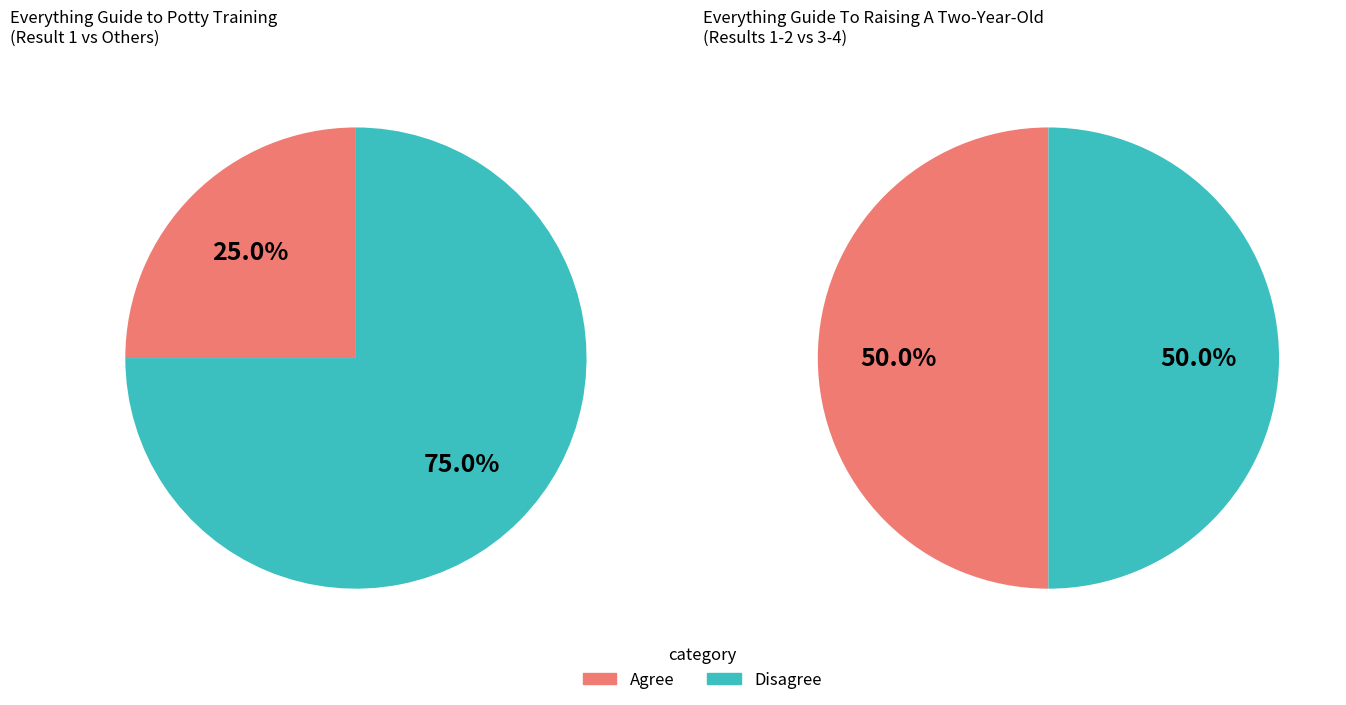

What percentage is the 2 slice, to the nearest percent?

25%